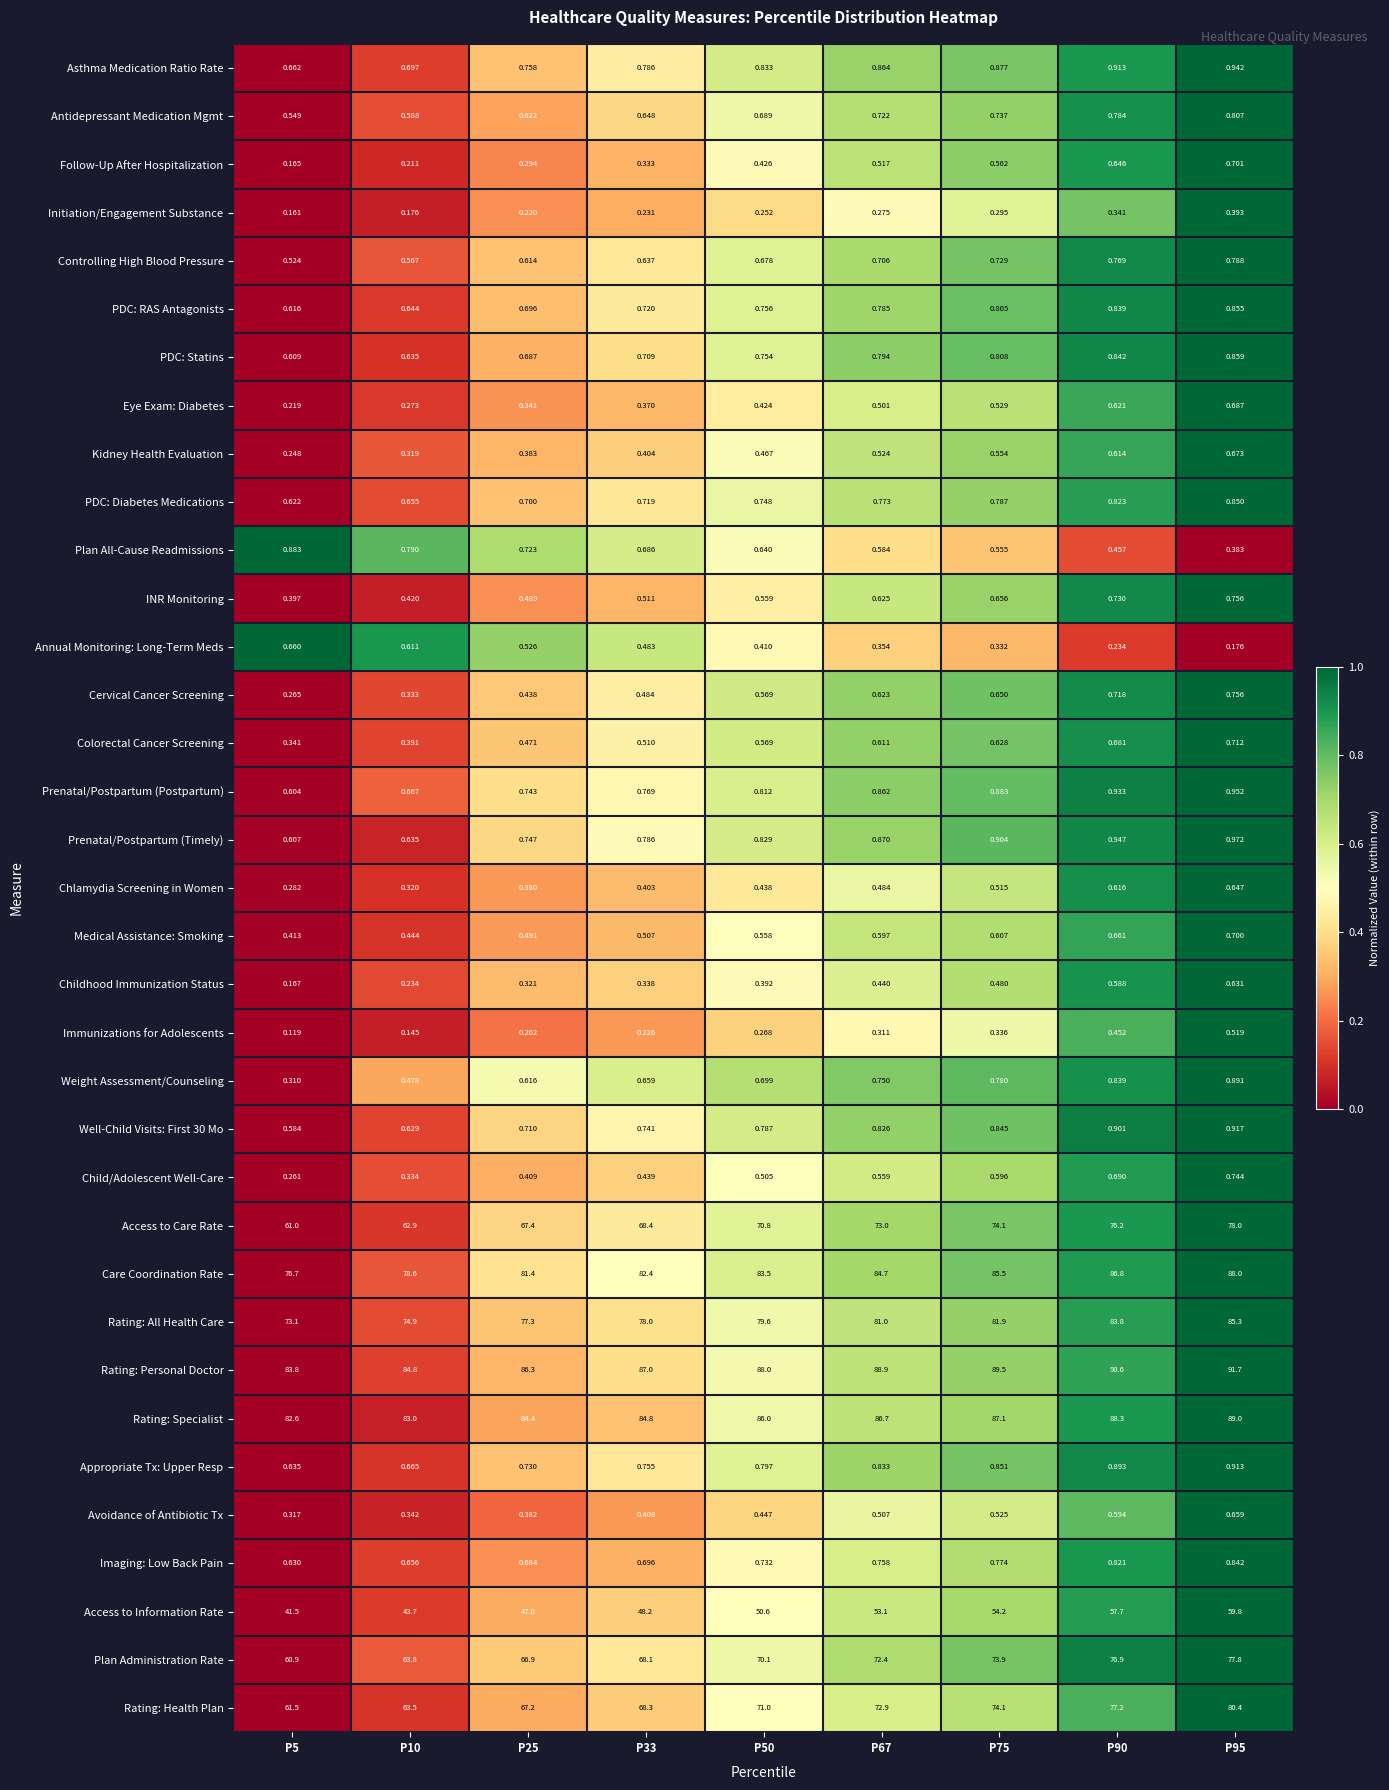

Is the value of Eye Exam: Diabetes at P95 greater than the value of Rating: Personal Doctor at P75?

No